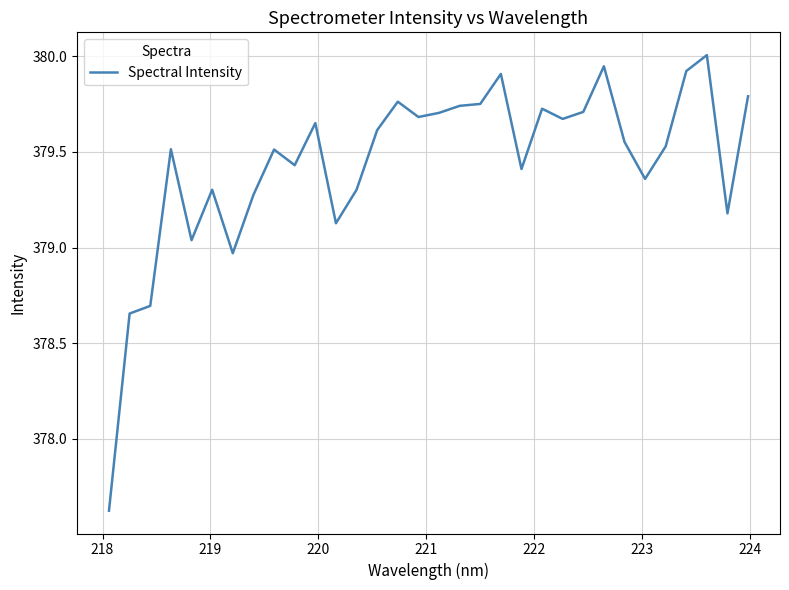

What is the smallest value displayed?

377.6